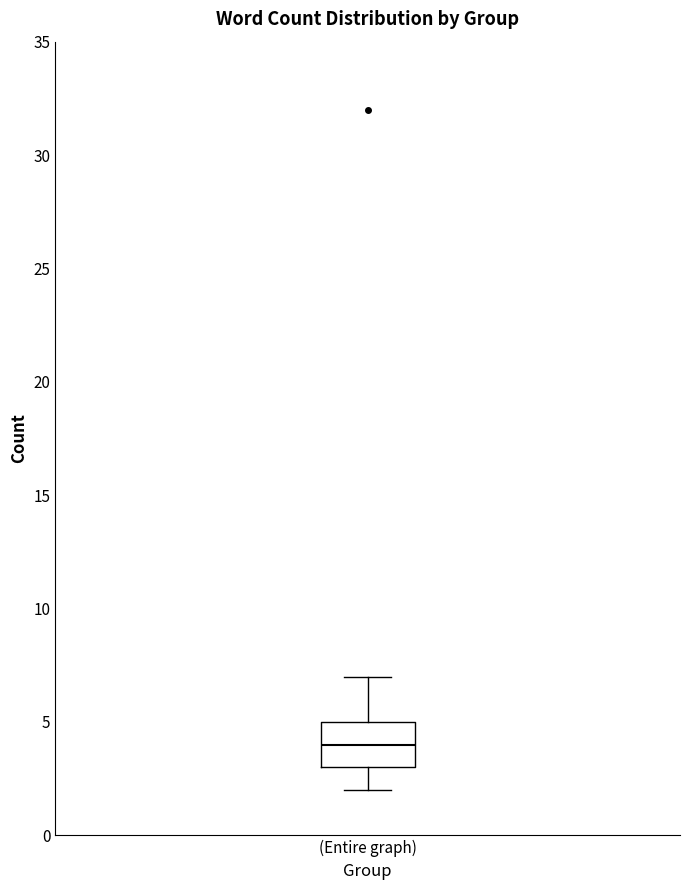

Transcribe this box plot: give where the median line is, the range the box spans, and where the two whiskers end, as read against the y-axis. The values are not printed on the chart, so give them approximately, as read against the axis.

median 4, box 3 to 5, whiskers 2 to 7